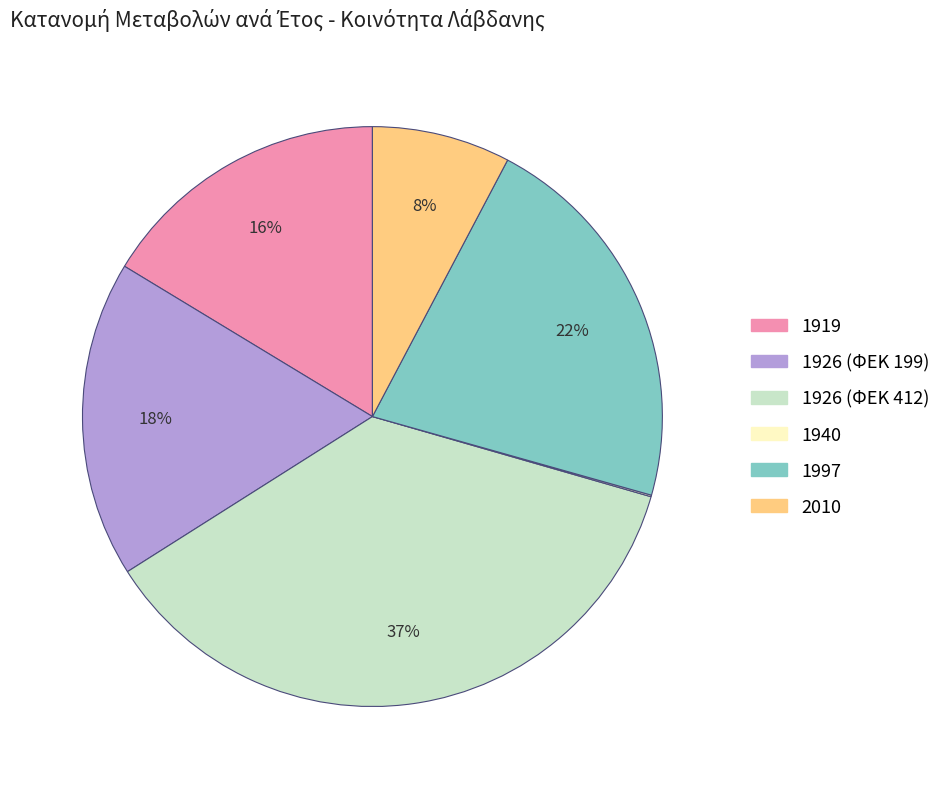

To the nearest percent, what is the average slice percentage?

17%